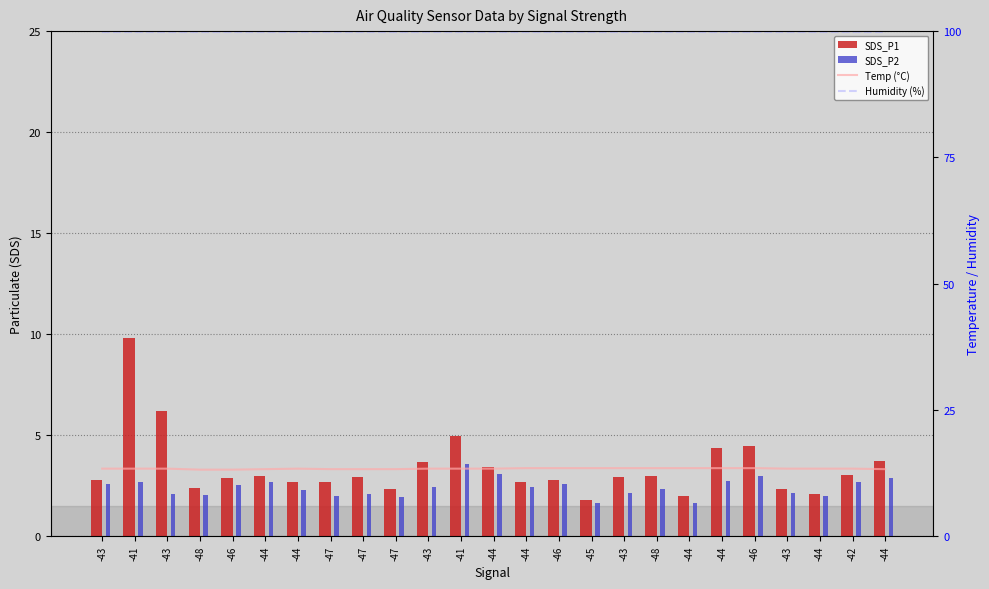

What is the label of the 19th bar from the right?

-44